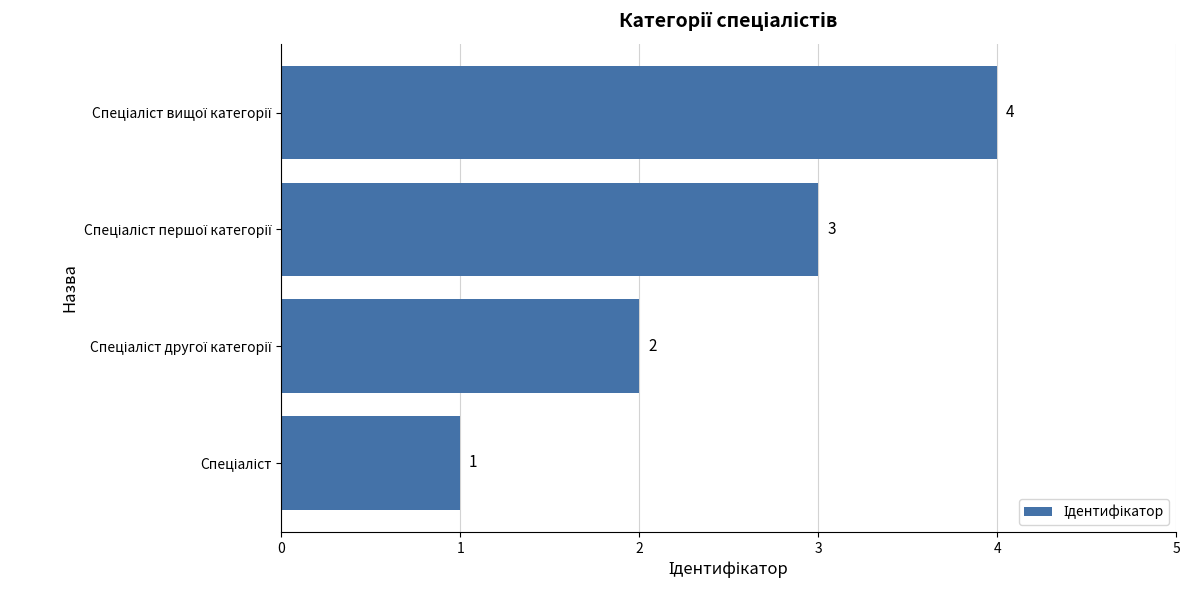

How many values are between 2 and 4?

3